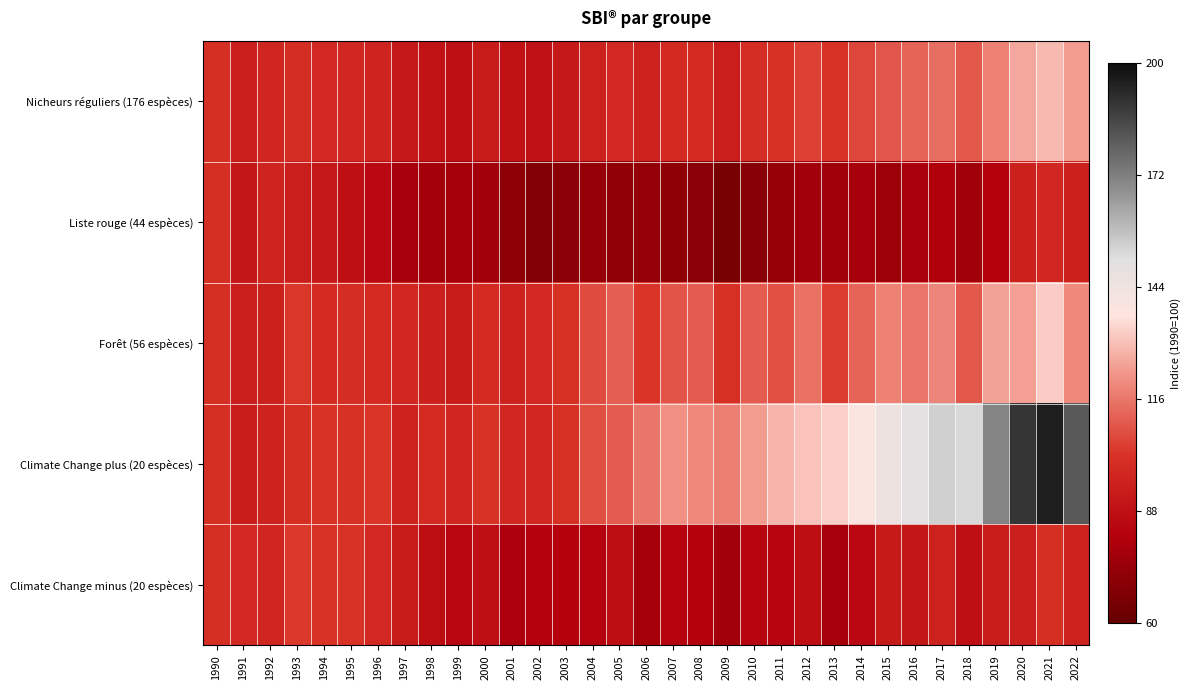

Which series changed the most between 2012 and 2021?

Climate Change plus (20 espèces)